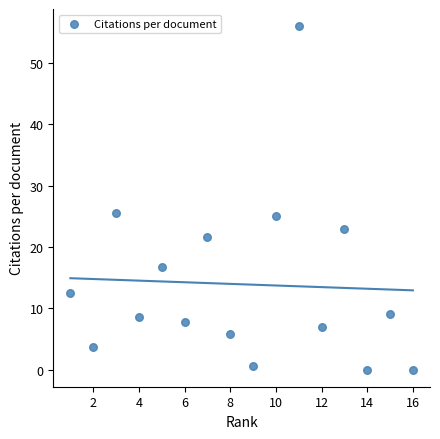

What is the range of Y values (max minus min)?

56.0